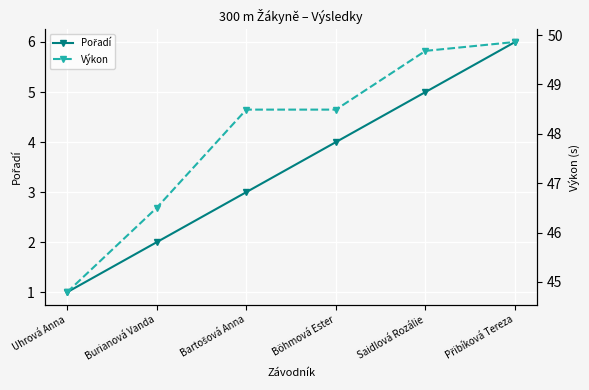

What is the spread (max minus min) of values at Saidlová Rozálie?

44.7